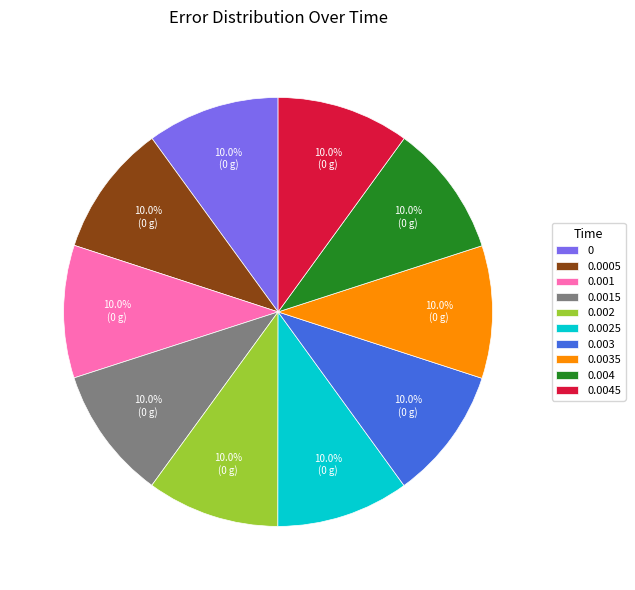

Is there any slice that represents more than half of the pie?

No